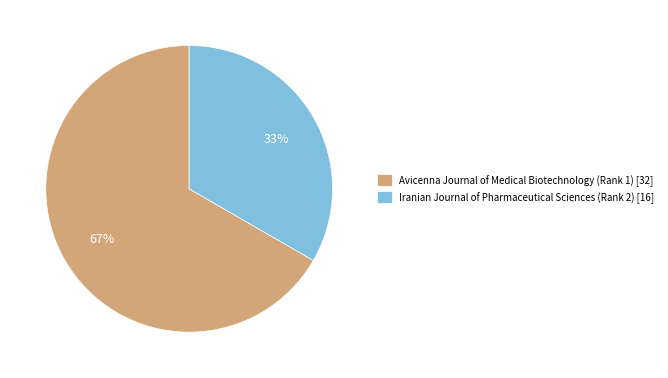

Do Iranian Journal of Pharmaceutical Sciences (Rank 2) and Avicenna Journal of Medical Biotechnology (Rank 1) together represent more than half of the pie?

Yes